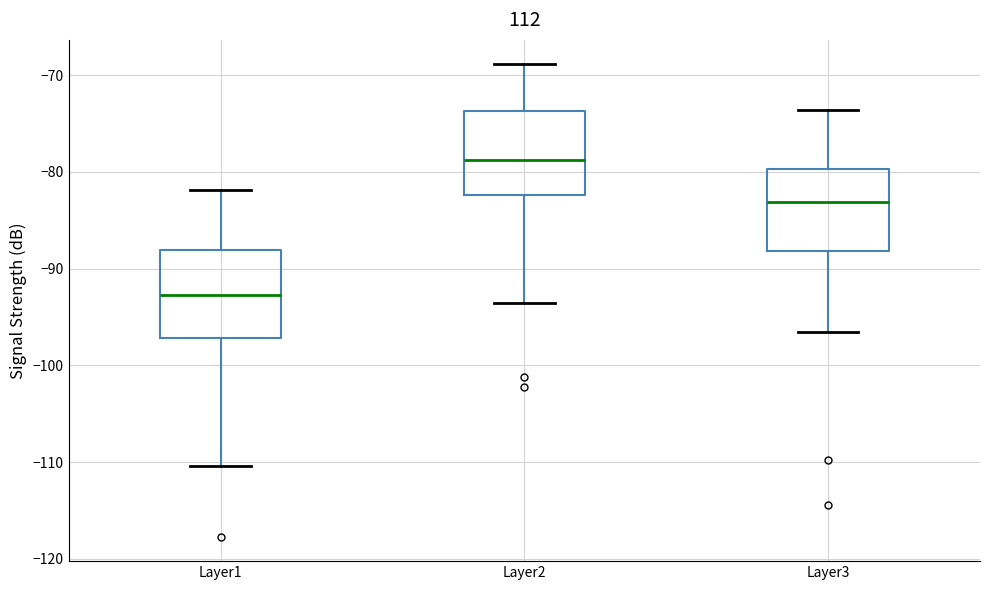

Where does the median line of the box for Layer1 sit on the y-axis? The values are not printed on the chart, so give them approximately, as read against the axis.

-93